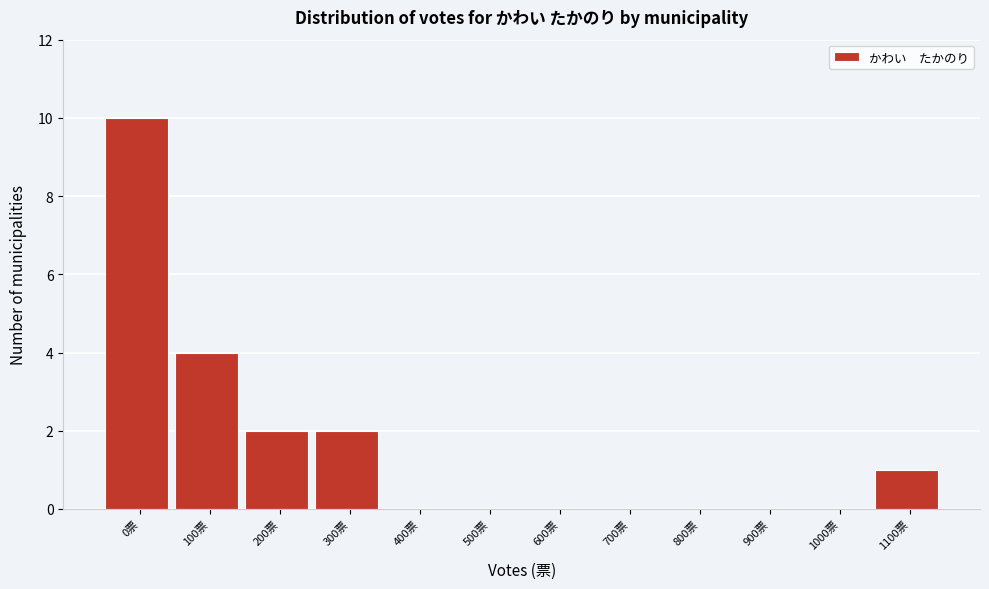

Reading left to right, what are all the values shown in this chart?

0票=10	100票=4	200票=2	300票=2	400票=0	500票=0	600票=0	700票=0	800票=0	900票=0	1000票=0	1100票=1